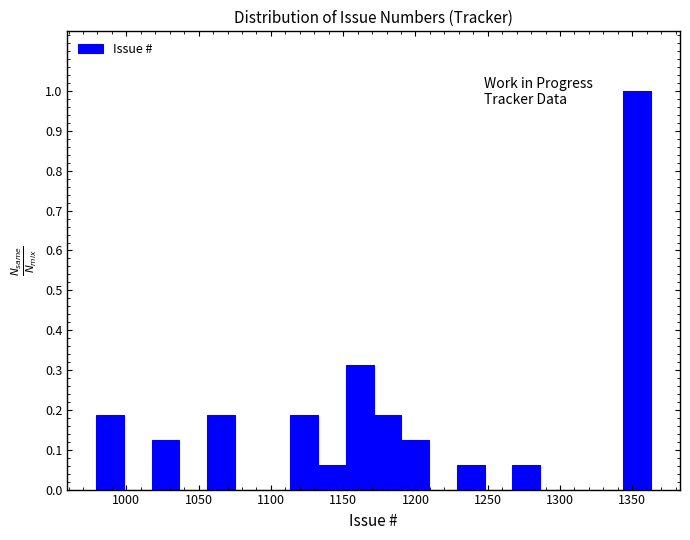

Read against the x-axis, roughly where is the centre of the tallest bar?

1355